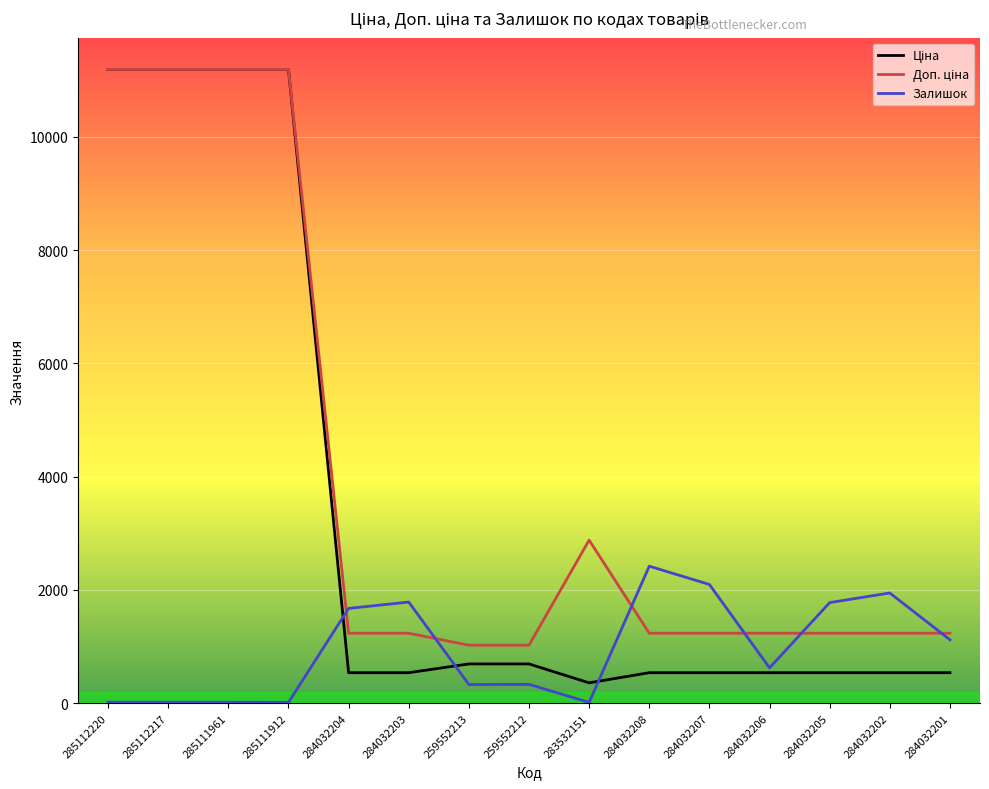

What is the difference between the highest and lowest values at 284032201?

696.4